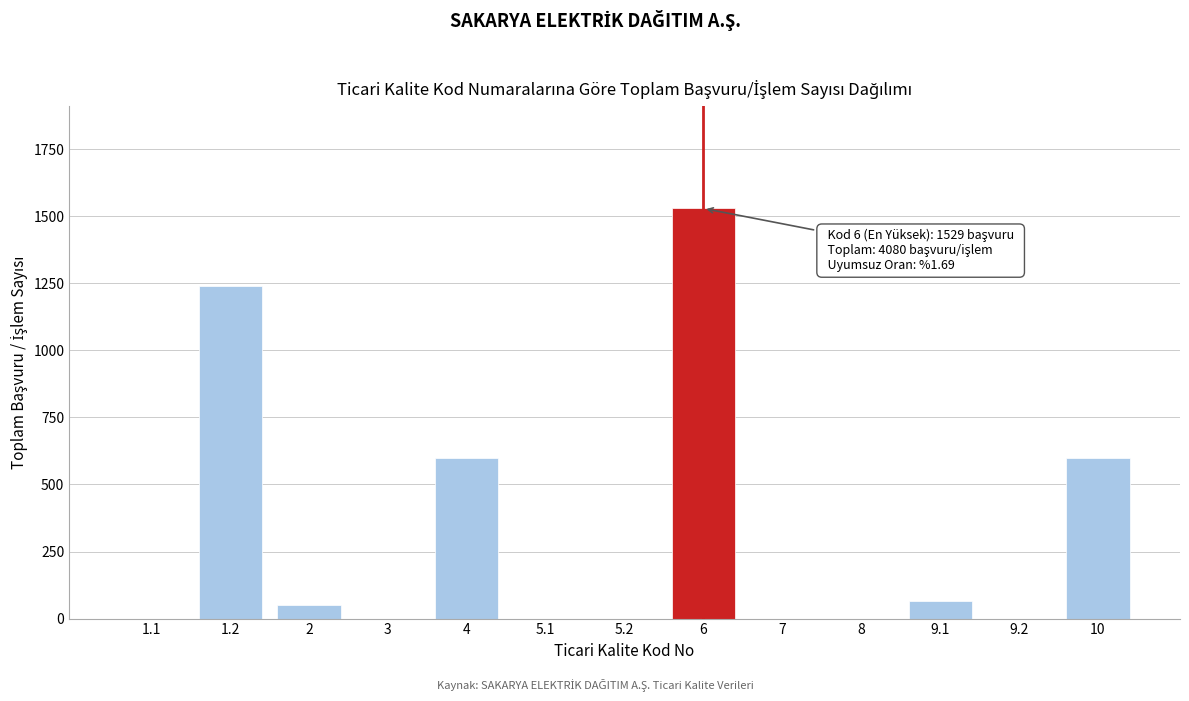

What is the maximum value shown in the chart?

1529